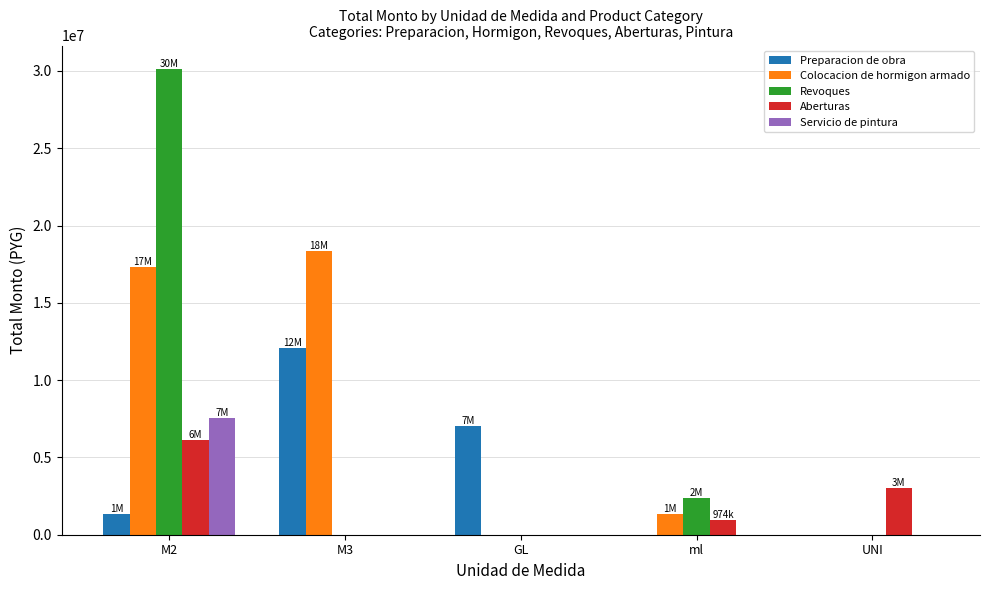

Are the bars grouped side by side (vs. stacked)?

Yes